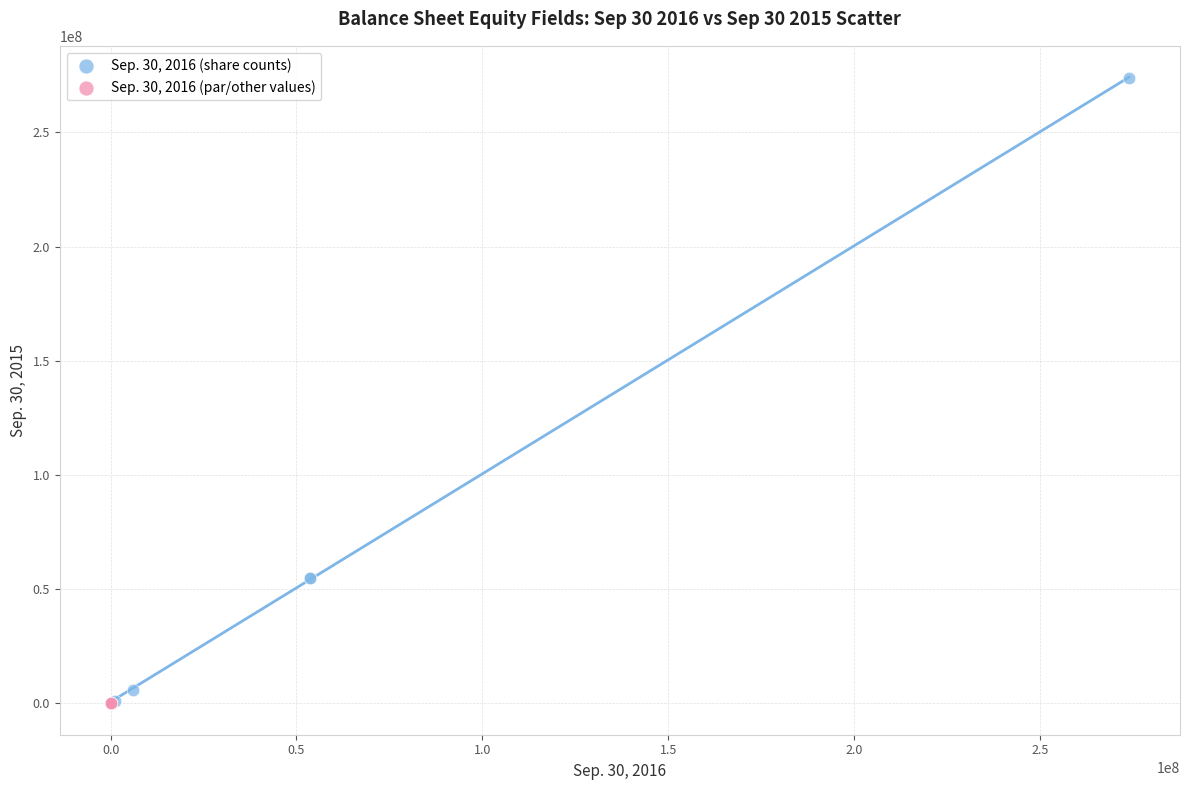

Which series has the widest spread of Y values?

Sep. 30, 2016 (share counts)